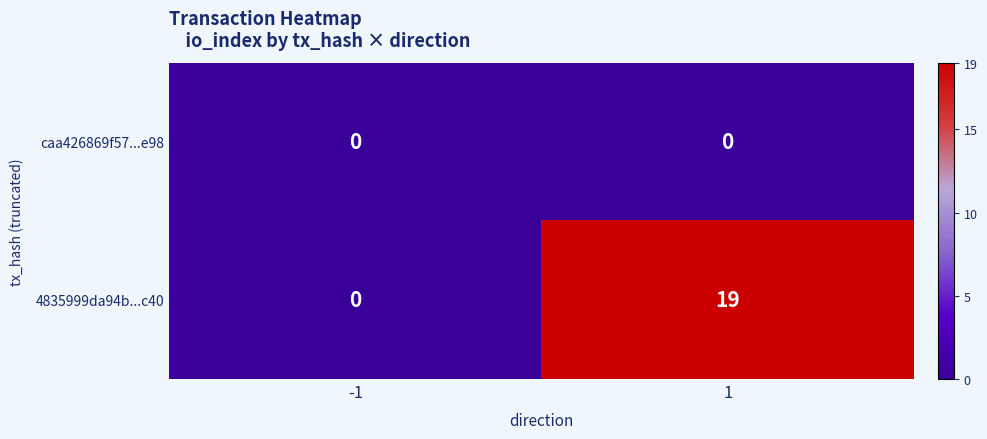

What is the difference between the maximum and minimum values in the 4835999da94b...c40 series?

19